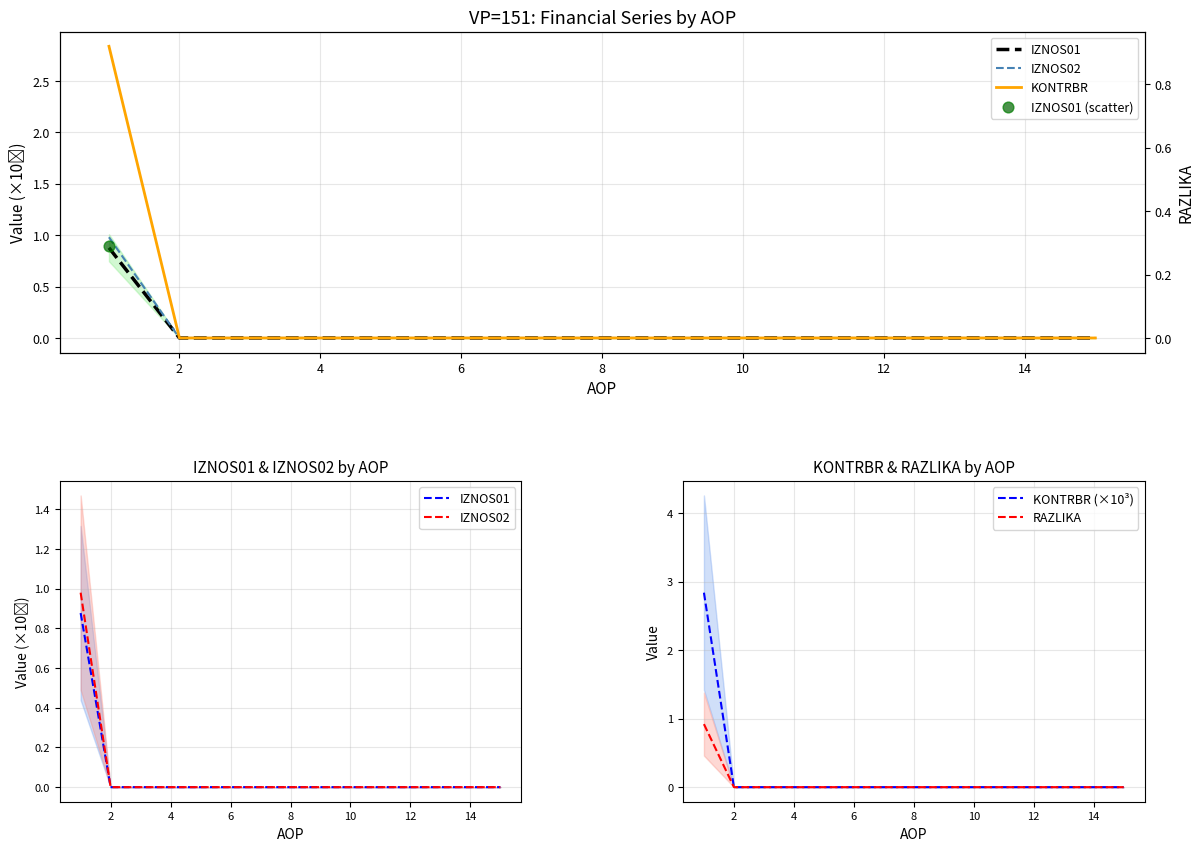

Which series reaches the maximum Y coordinate?

KONTRBR